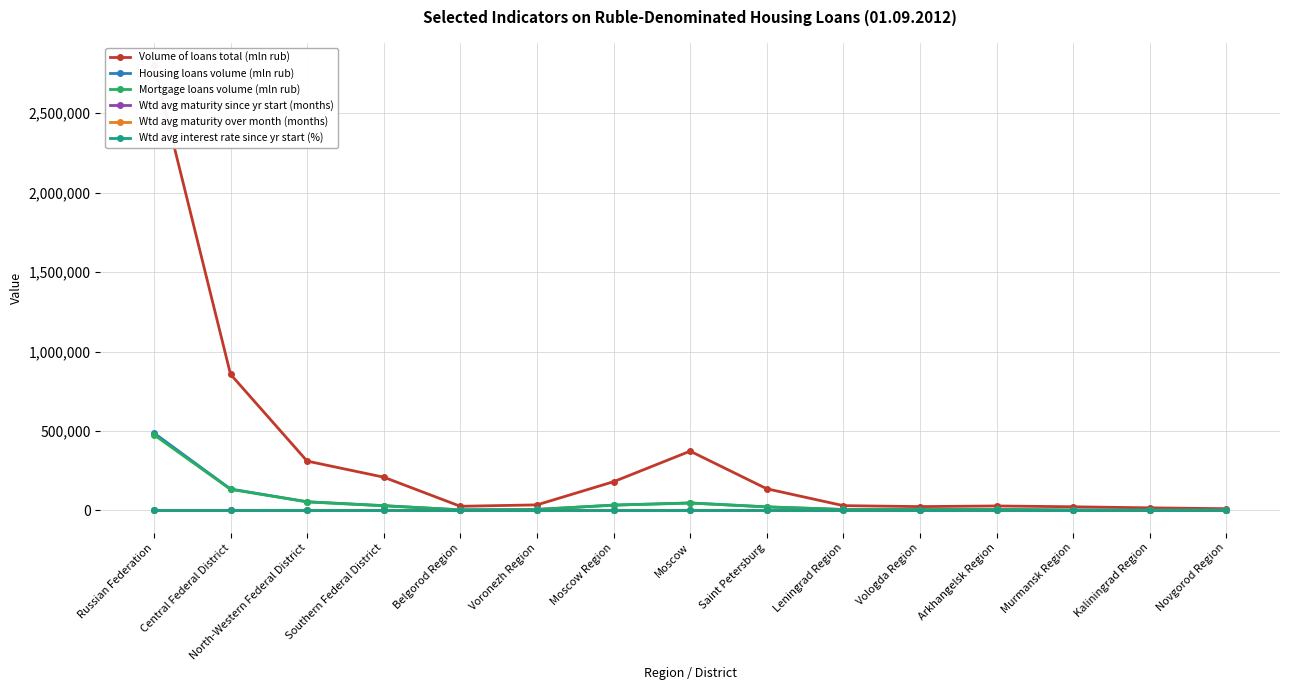

List the series in order of their peak value, lowest first.

Wtd avg interest rate since yr start (%), Wtd avg maturity since yr start (months), Wtd avg maturity over month (months), Mortgage loans volume (mln rub), Housing loans volume (mln rub), Volume of loans total (mln rub)